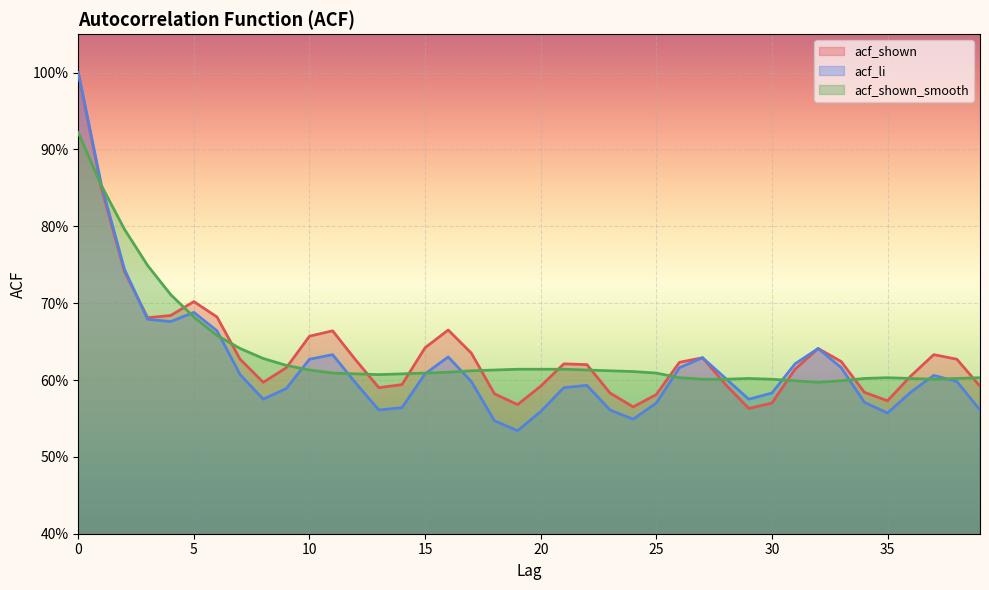

Where is acf_shown nearest to the value 0?

29